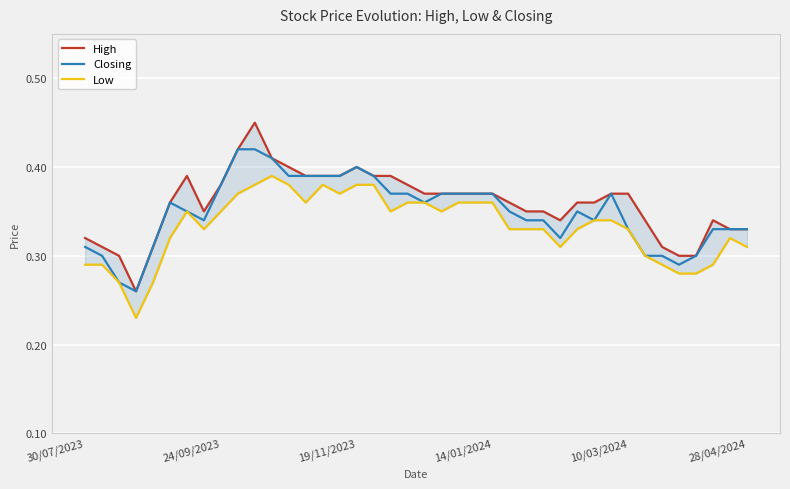

Is this an area chart (filled region under the line)?

No